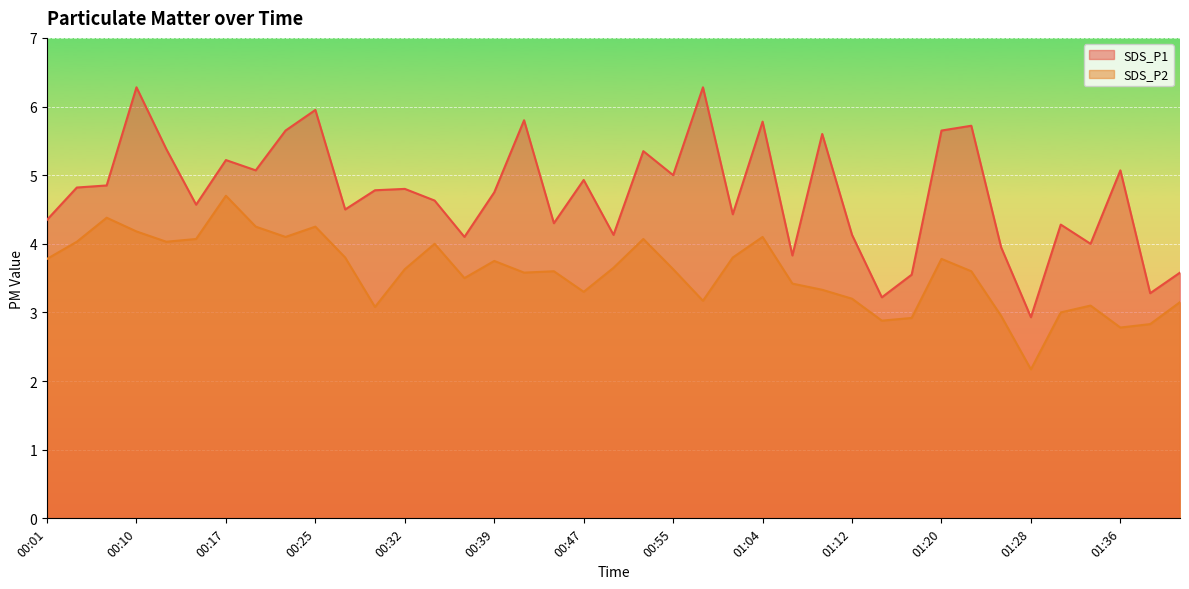

What is the sum of all SDS_P2 values?

139.5